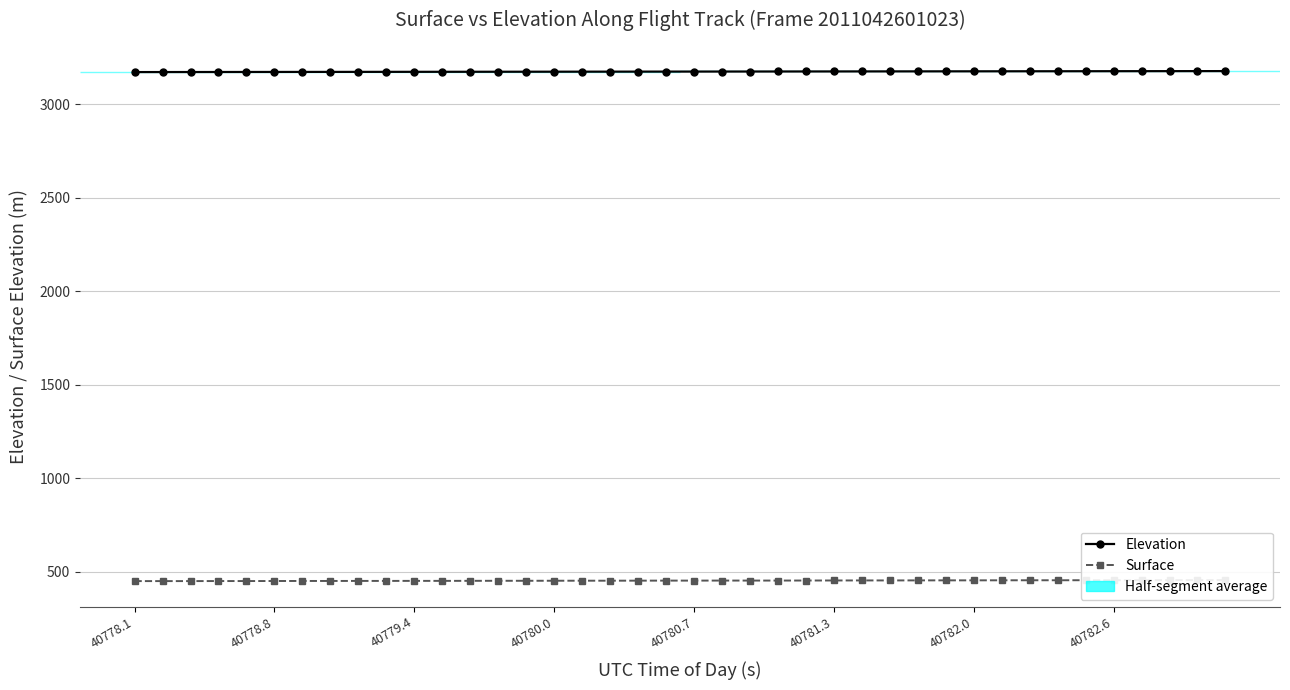

Which has a higher value, 40780.0 or 40782.0?

40782.0